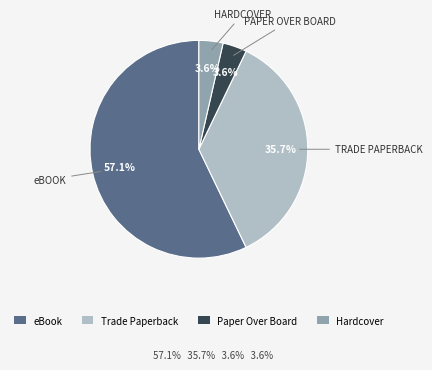

How many slices are in this pie chart?

4